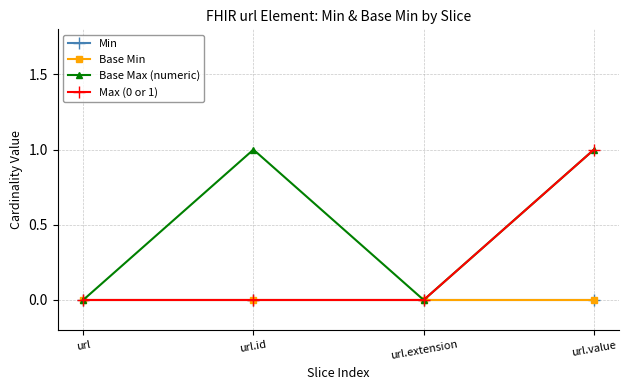

Where is Min nearest to the value 0?

url